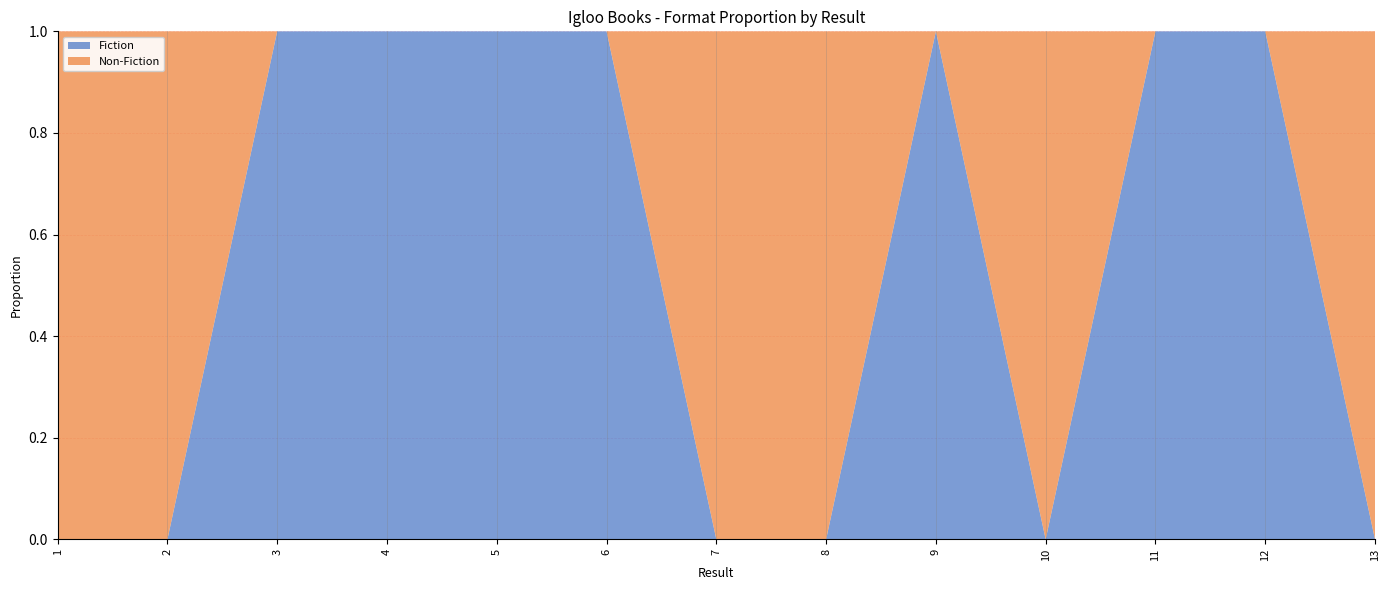

Reading left to right, transcribe all the data shown in this chart.

Fiction: 1=0	2=0	3=1	4=1	5=1	6=1	7=0	8=0	9=1	10=0	11=1	12=1	13=0
Non-Fiction: 1=1	2=1	3=0	4=0	5=0	6=0	7=1	8=1	9=0	10=1	11=0	12=0	13=1